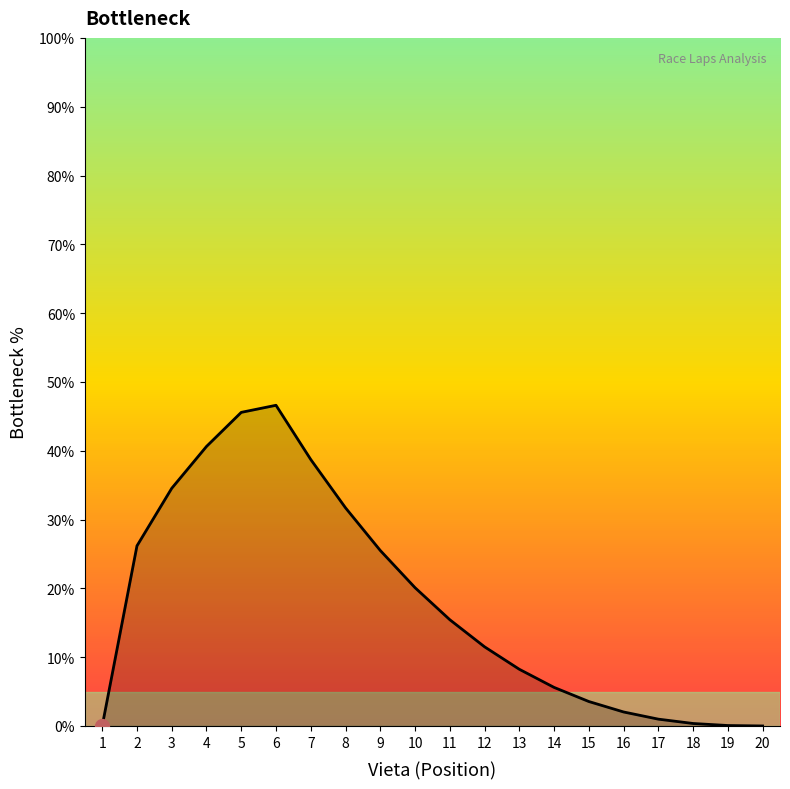

What is the value of the 19th point from the left?

0.1